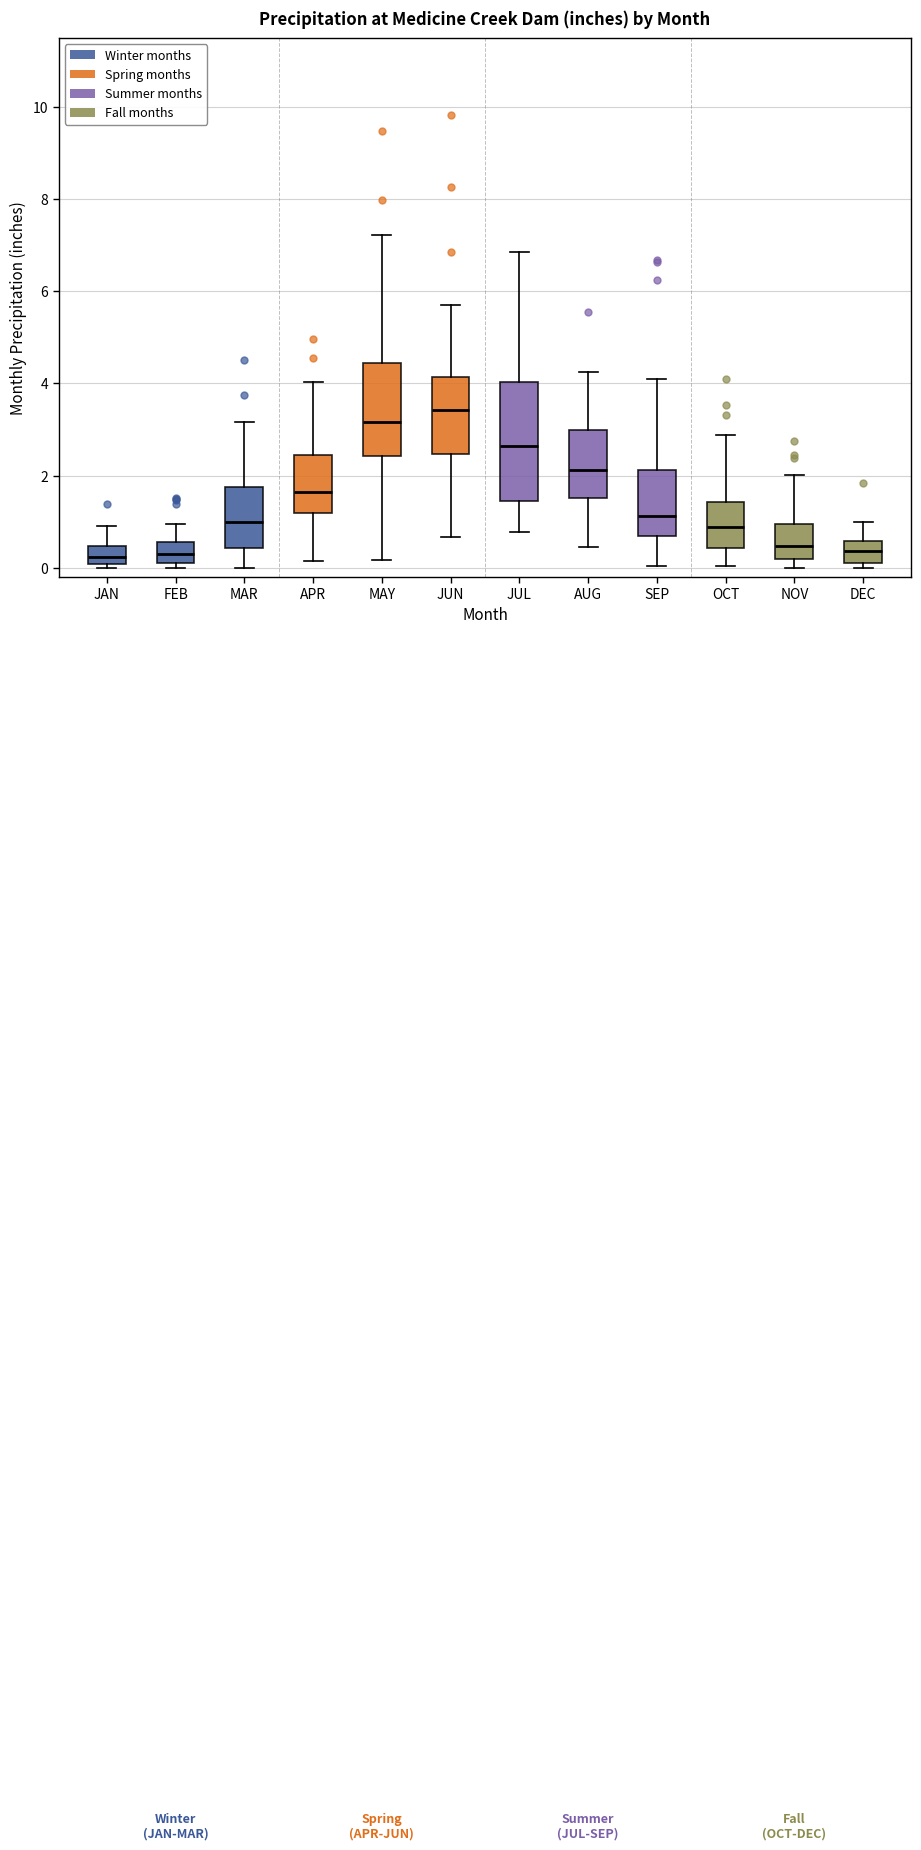

Reading left to right, read every box against the y-axis: the position of its median line, the range the box covers, and the ends of its whiskers. The values are not printed on the chart, so give them approximately, as read against the axis.

JAN: median 0.2, box 0.0 to 0.4, whiskers 0.0 (just below the box's lower edge) to 1.0
FEB: median 0.2 (inside the box), box 0.2 to 0.6, whiskers 0.0 to 1.0
MAR: median 1.0, box 0.4 to 1.8, whiskers 0.0 to 3.2
APR: median 1.6, box 1.2 to 2.4, whiskers 0.2 to 4.0
MAY: median 3.2, box 2.4 to 4.4, whiskers 0.2 to 7.2
JUN: median 3.4, box 2.4 to 4.2, whiskers 0.6 to 5.8
JUL: median 2.6, box 1.4 to 4.0, whiskers 0.8 to 6.8
AUG: median 2.2, box 1.6 to 3.0, whiskers 0.4 to 4.2
SEP: median 1.2, box 0.6 to 2.2, whiskers 0.0 to 4.0
OCT: median 0.8, box 0.4 to 1.4, whiskers 0.0 to 2.8
NOV: median 0.4, box 0.2 to 1.0, whiskers 0.0 to 2.0
DEC: median 0.4, box 0.0 to 0.6, whiskers 0.0 (just below the box's lower edge) to 1.0